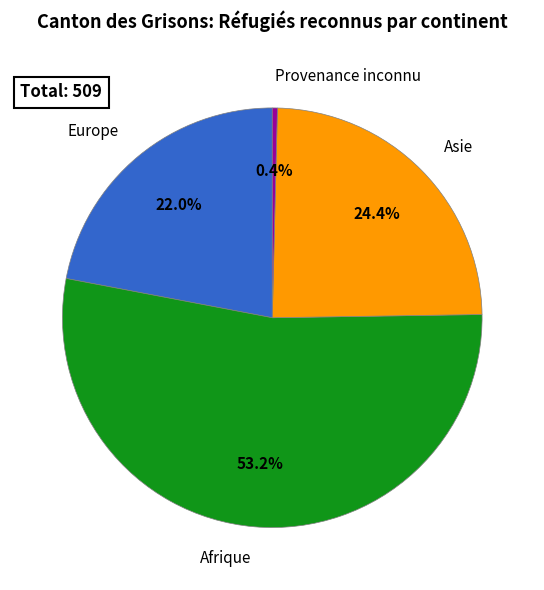

Is it true that Afrique is 60% of the pie?

False